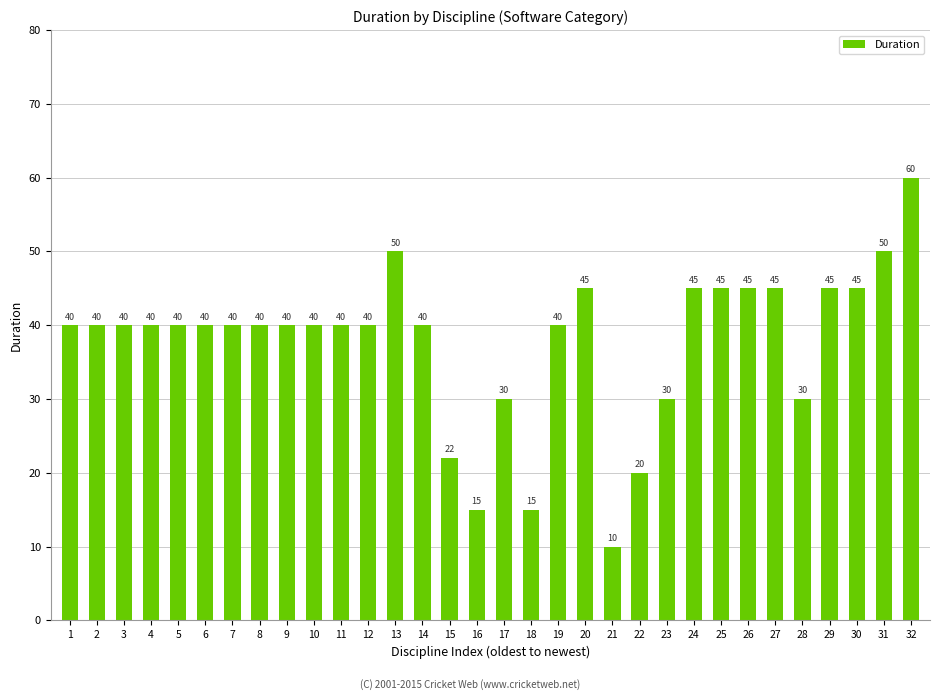

The chart shows a value of 34 at 13. True or false?

False